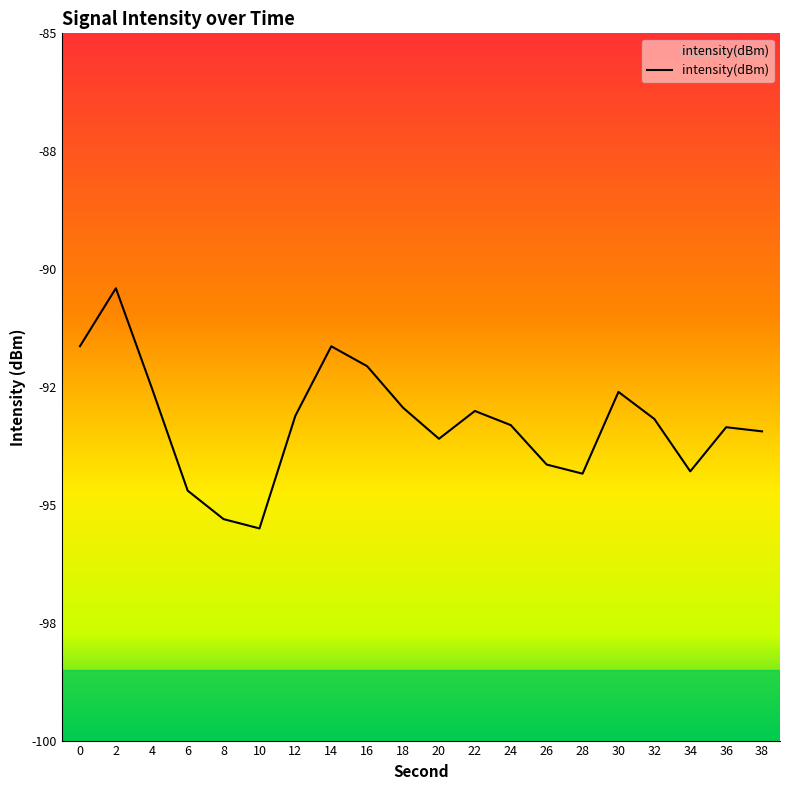

Count the number of data series in this chart.

1